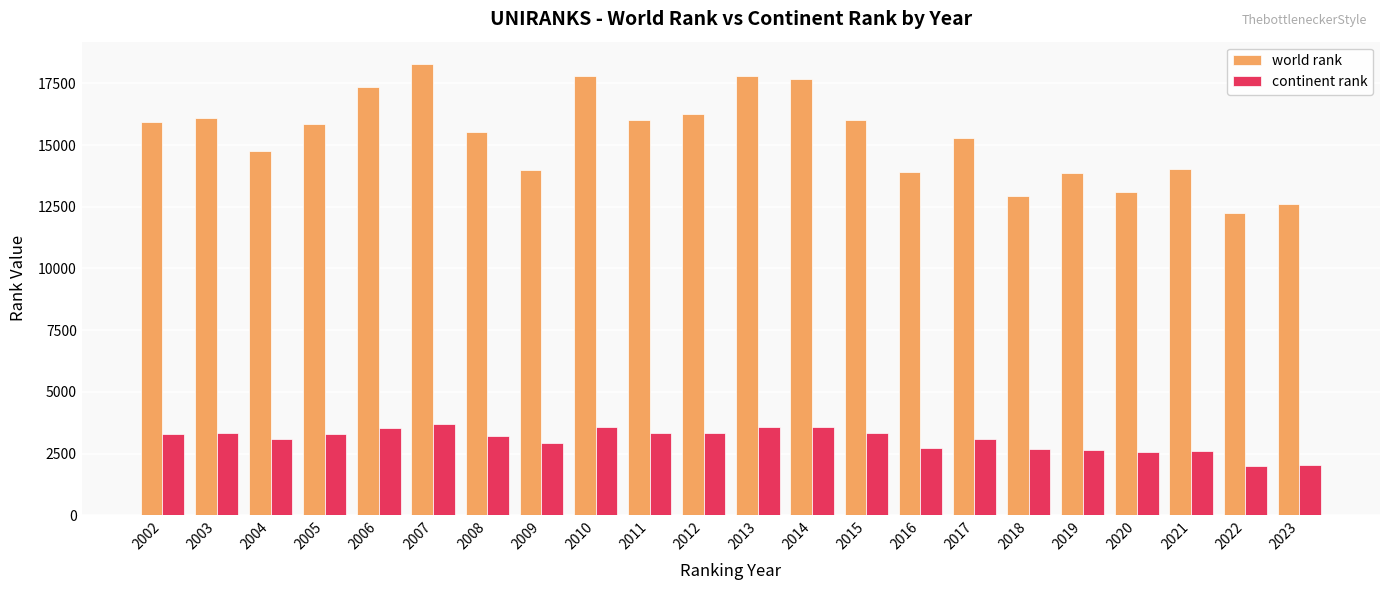

Rank the series by their average value, from lowest to highest.

continent rank, world rank